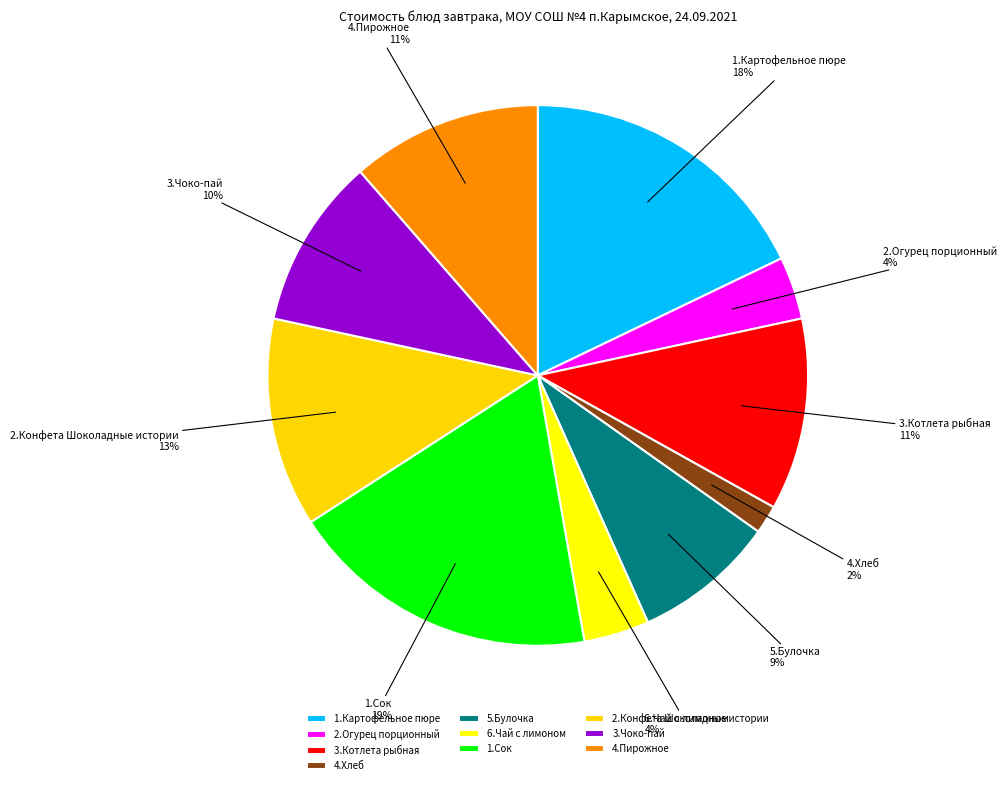

To the nearest percent, what is the difference between the 1.Картофельное пюре and 2.Огурец порционный slice percentages?

14%